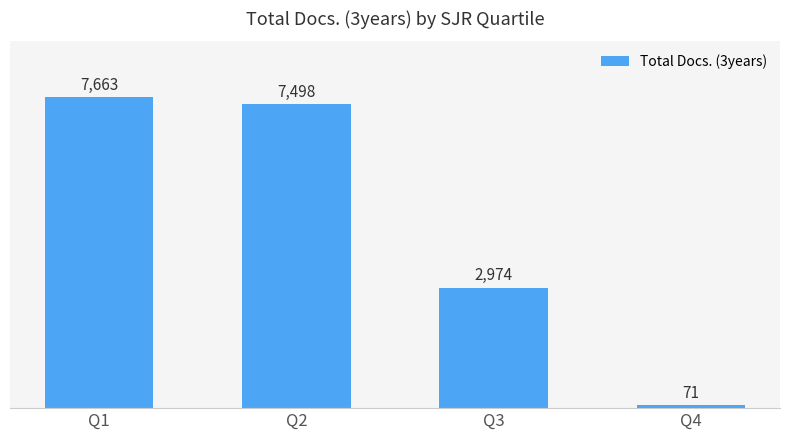

Reading left to right, list all the values displayed in this chart.

7663	7498	2974	71